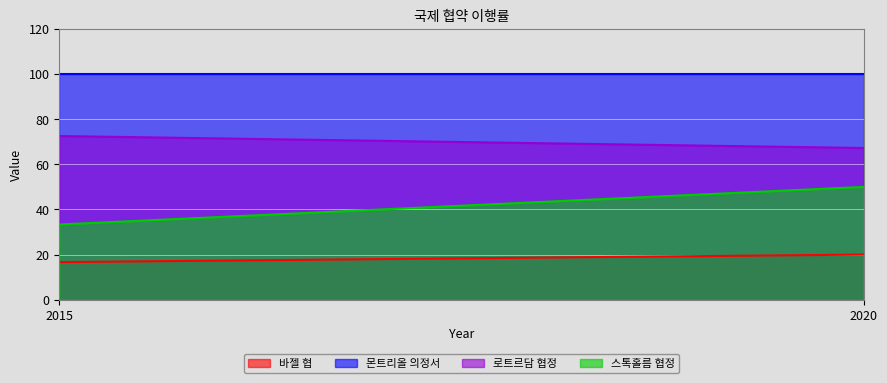

Which category has the highest value in the 몬트리올 의정서 series?

2015